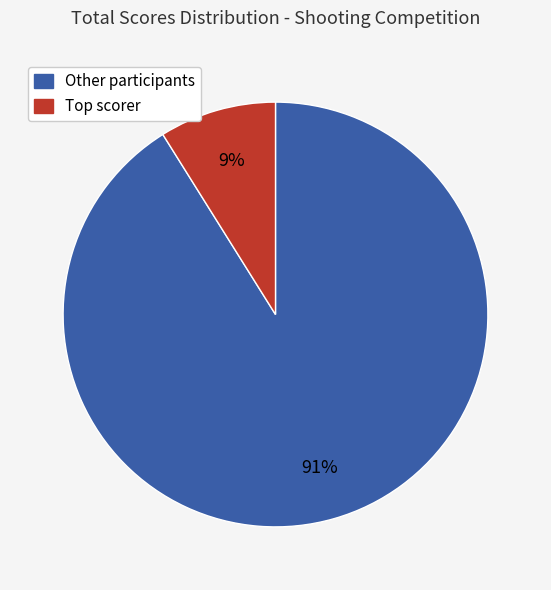

To the nearest percent, what is the difference between the largest and smallest slice percentages?

82%